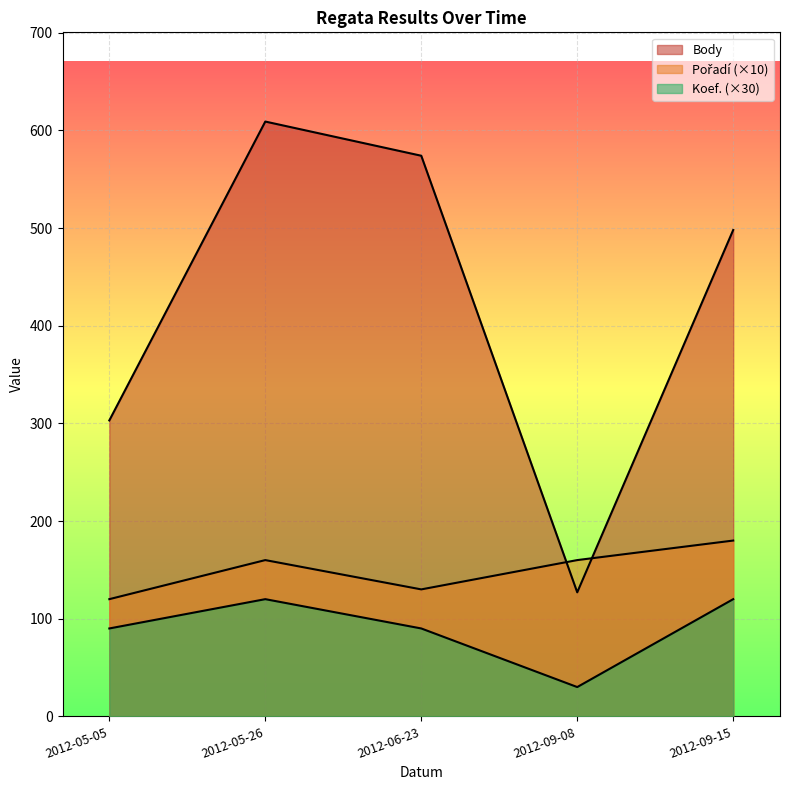

Does the chart display data point markers on the line(s)?

No